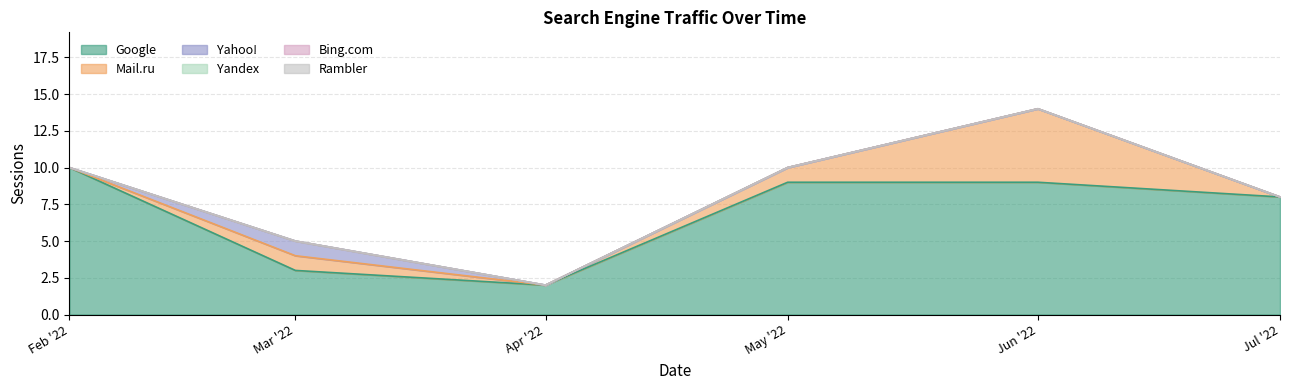

True or false: Yahoo! and Google intersect in this chart.

False